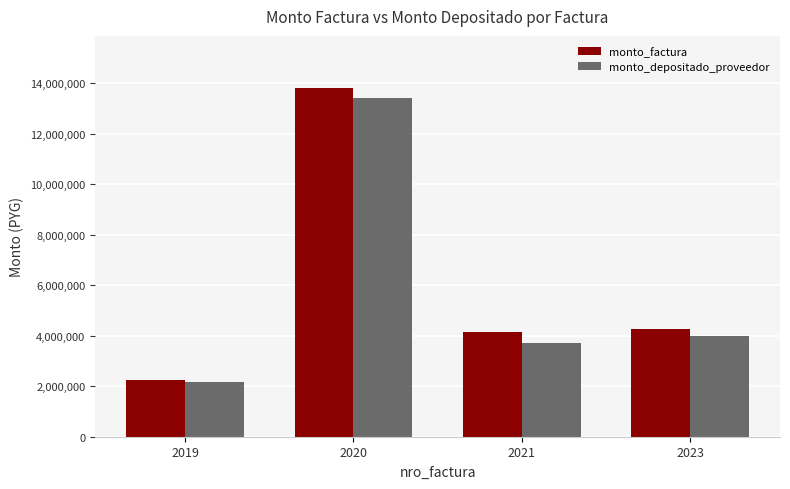

How many groups of bars are there?

4